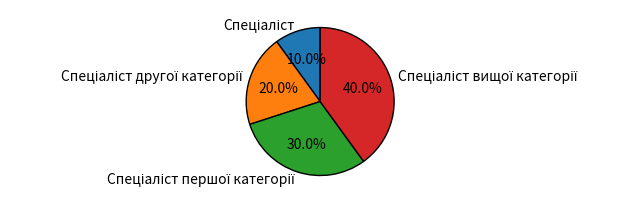

Does any single category account for the majority?

No